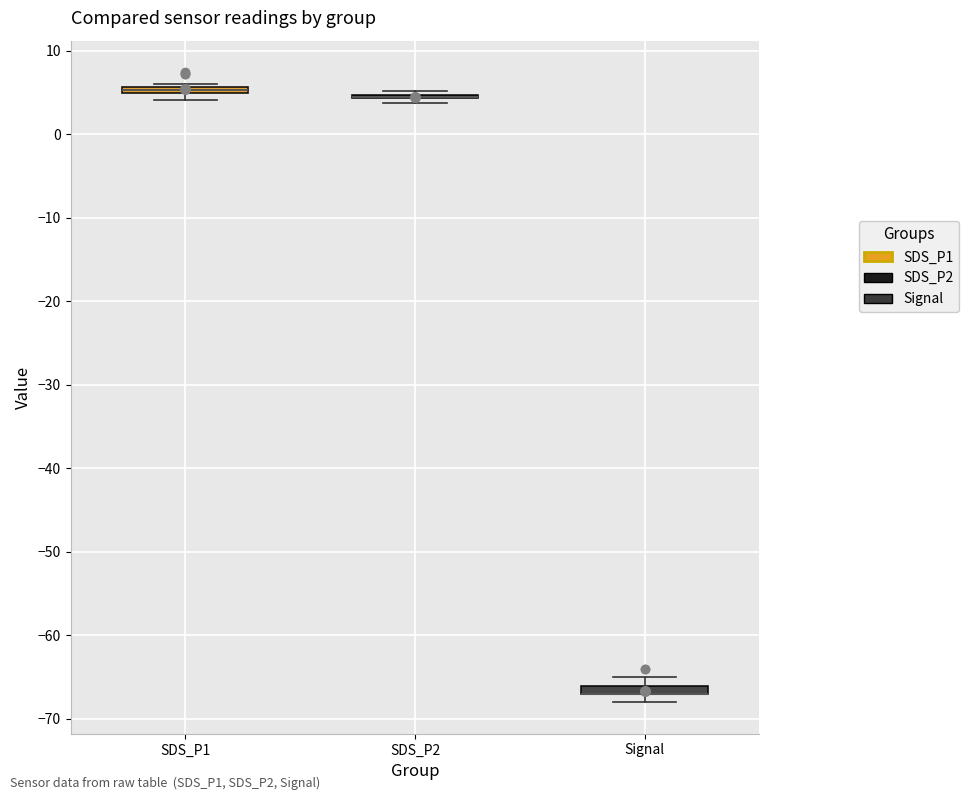

Where is the lower edge of the box for Signal on the y-axis? The values are not printed on the chart, so give them approximately, as read against the axis.

-67